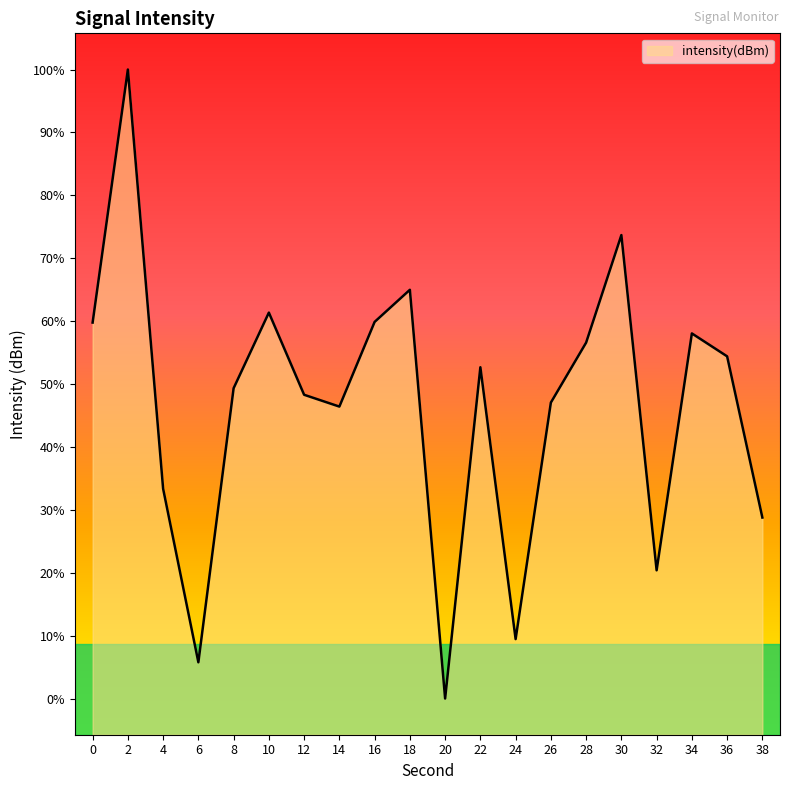

List the labels in order of value, smallest first.

20, 6, 24, 32, 38, 4, 14, 26, 12, 8, 22, 36, 28, 34, 0, 16, 10, 18, 30, 2